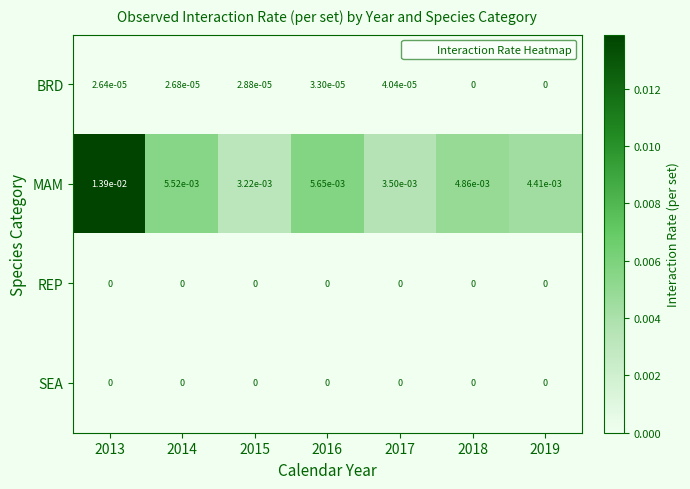

At how many categories does at least one series exceed 0?

7